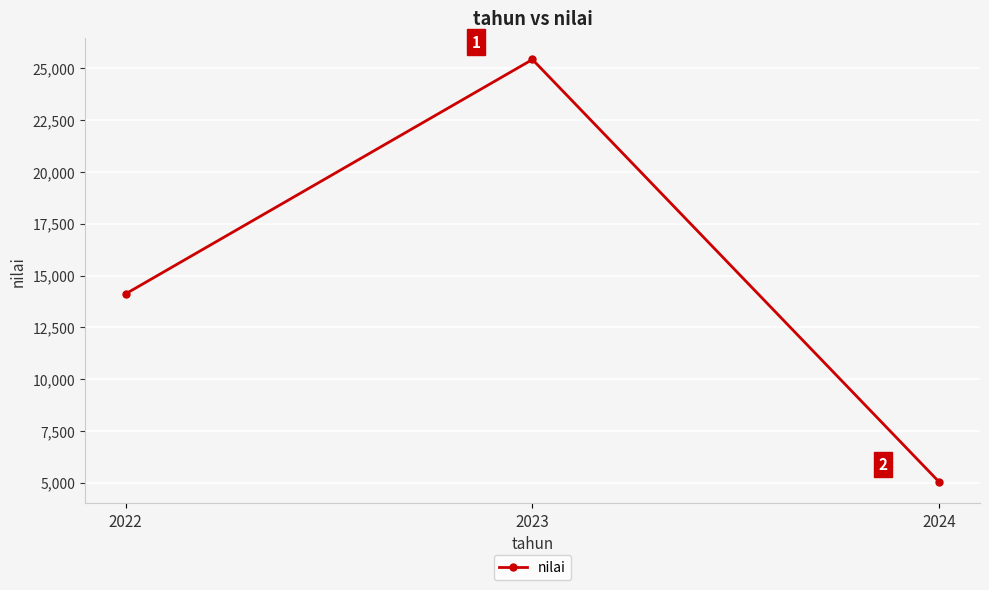

Read the value at 2022.

14113.1